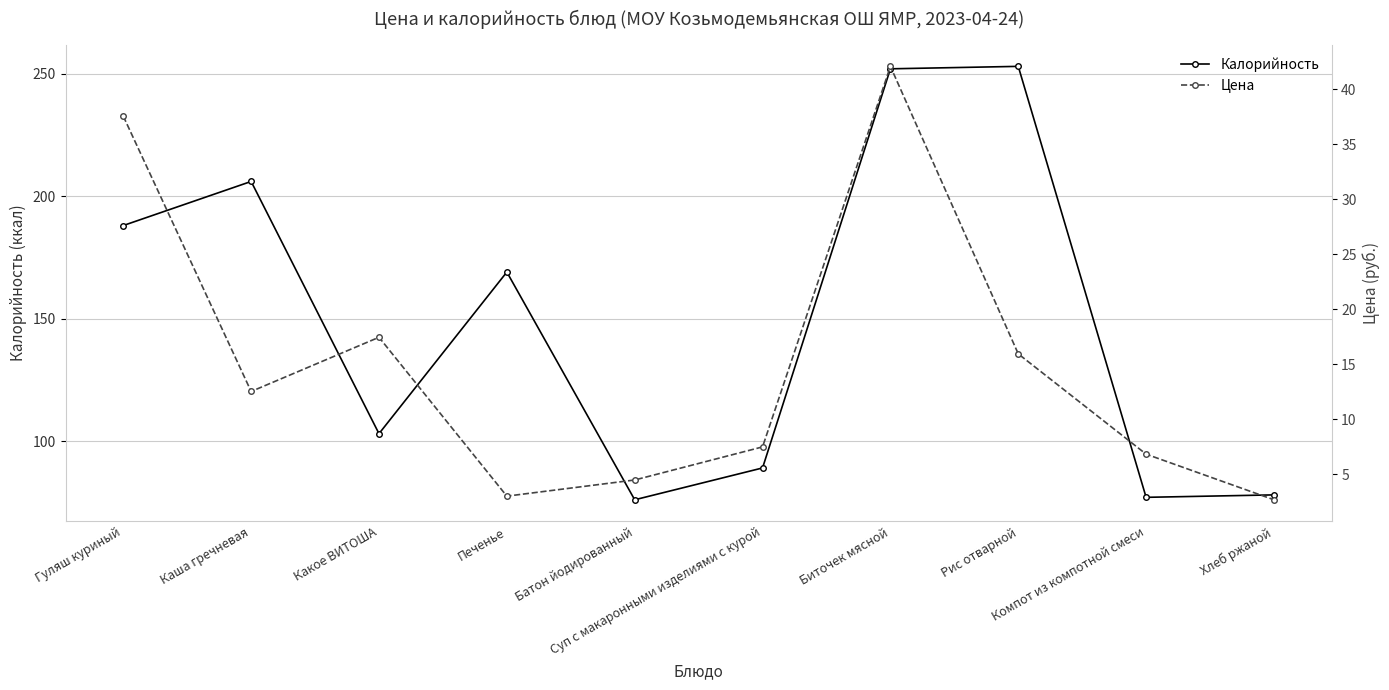

The Цена series shows 42.1 at Биточек мясной. True or false?

True